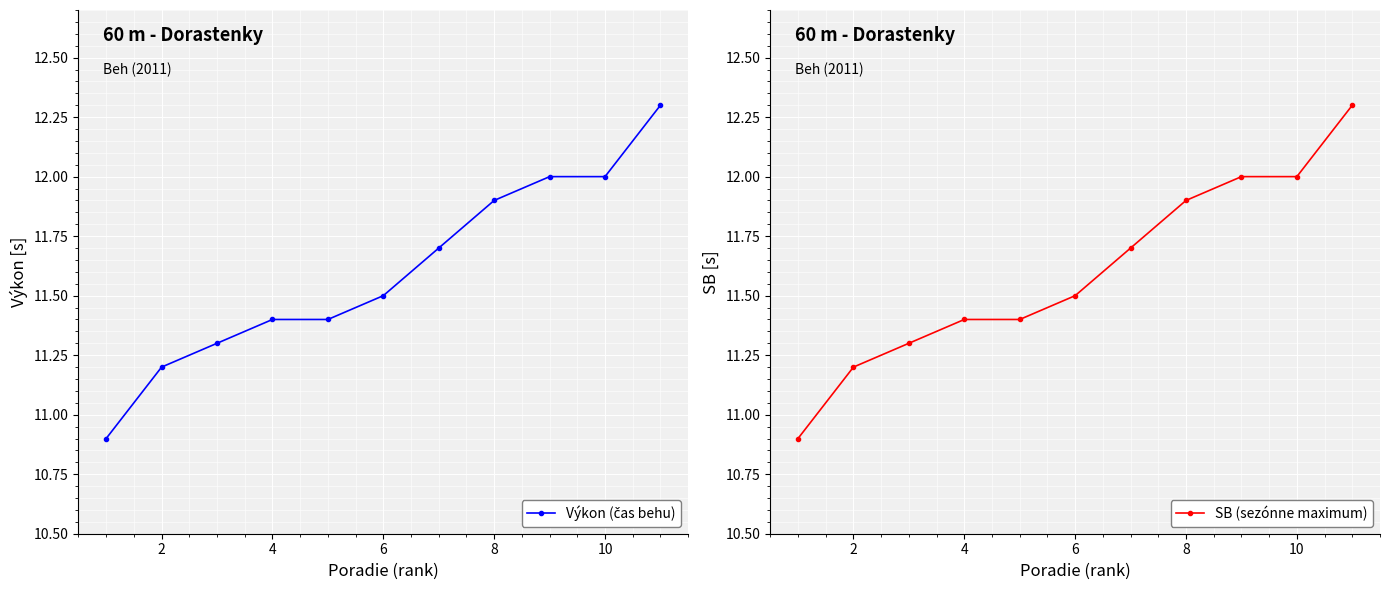

What is the maximum value for SB (sezónne maximum)?

12.3